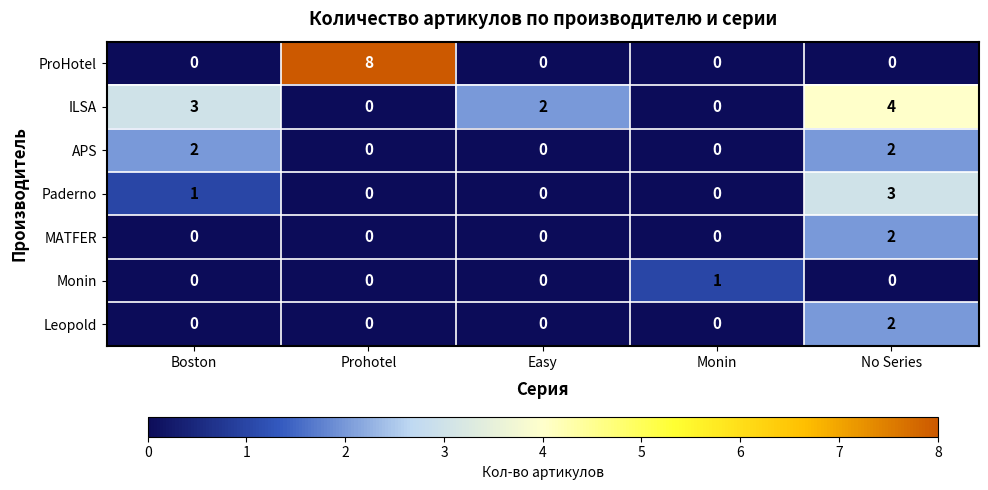

What is the spread (max minus min) of values at Prohotel?

8